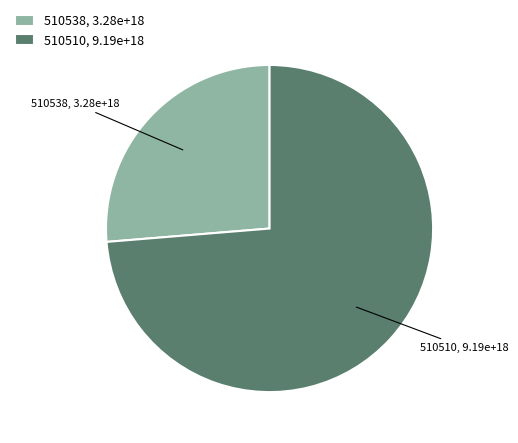

Rank the categories by value from highest to lowest.

510510, 510538